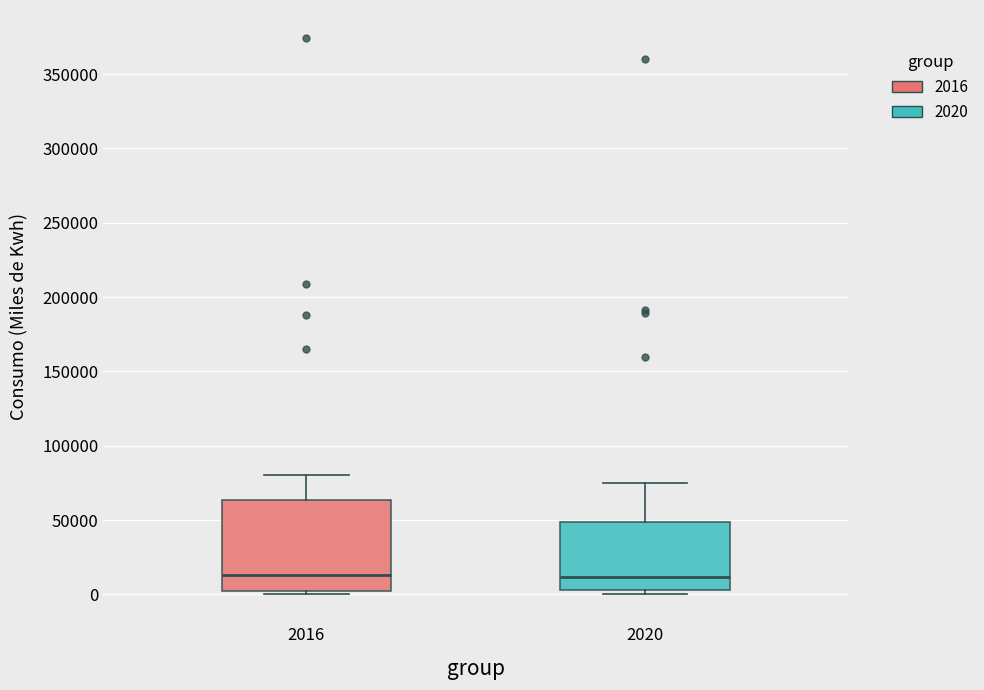

Comparing the boxes themselves (not the whiskers), which one is the tallest?

2016